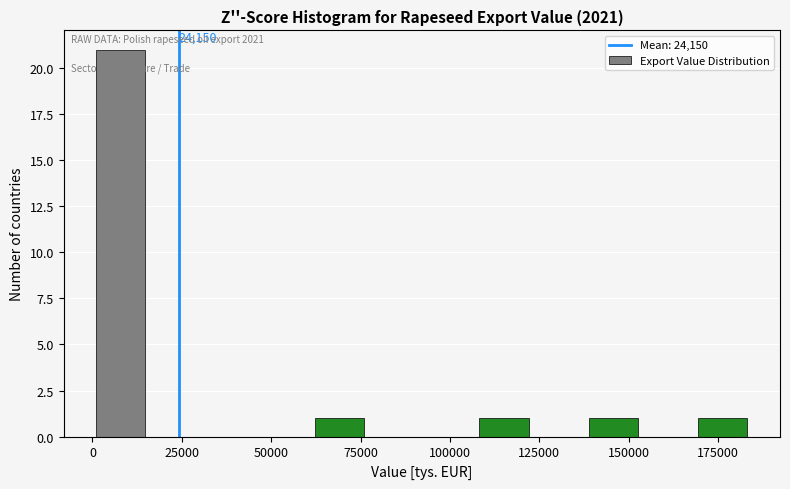

Around what value on the x-axis is the tallest bar? Give the approximate position of its centre, as read against the axis.

10000